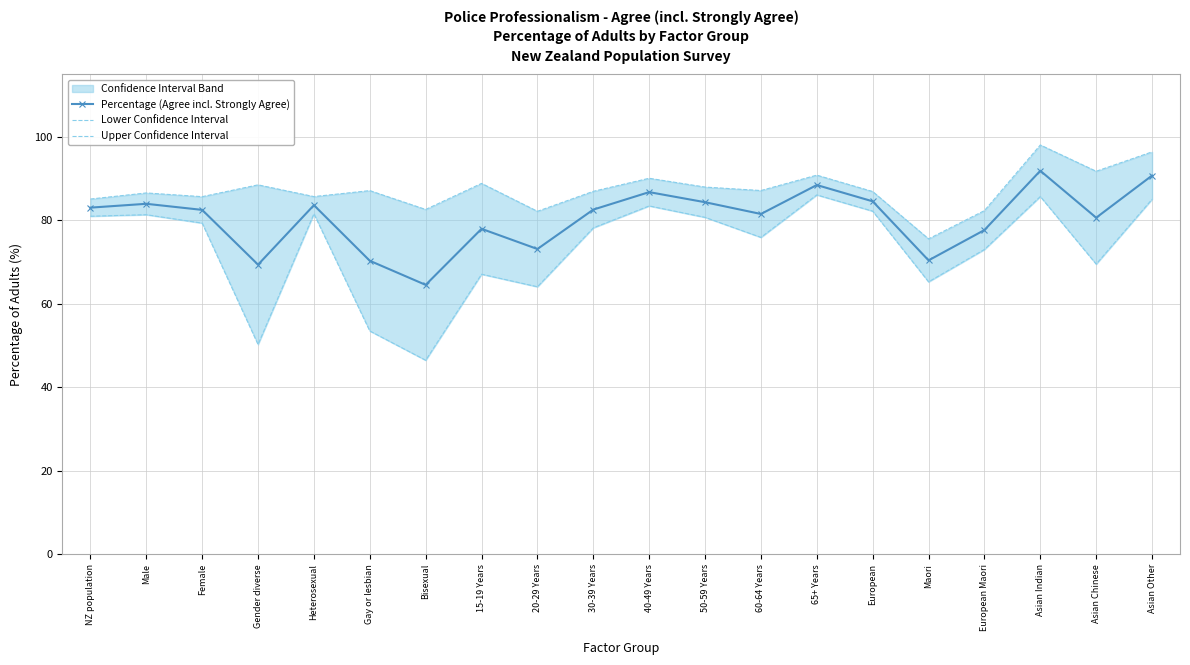

True or false: Percentage (Agree incl. Strongly Agree) and Upper Confidence Interval intersect in this chart.

False